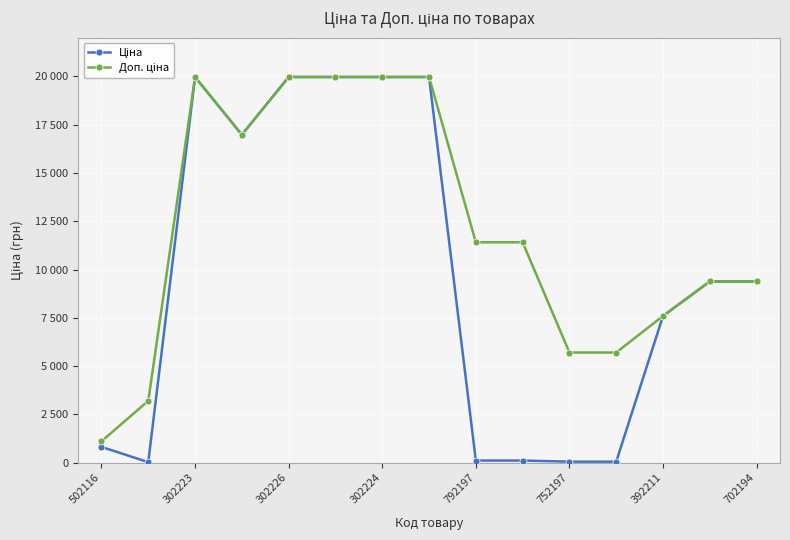

Is this an area chart (filled region under the line)?

No